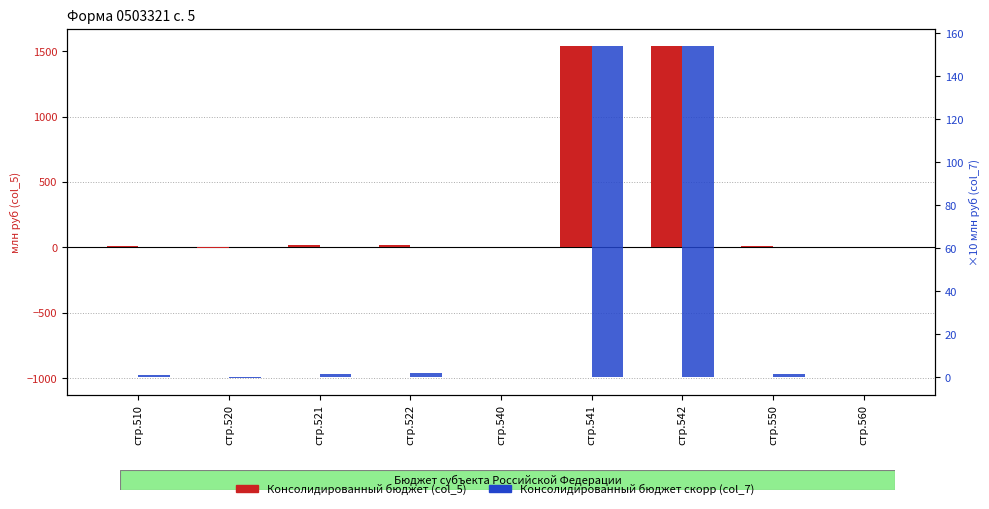

Is the value of Консолидированный бюджет (млн руб) at стр.520 greater than the value of Консолидированный бюджет скорр (×10 млн руб) at стр.510?

No